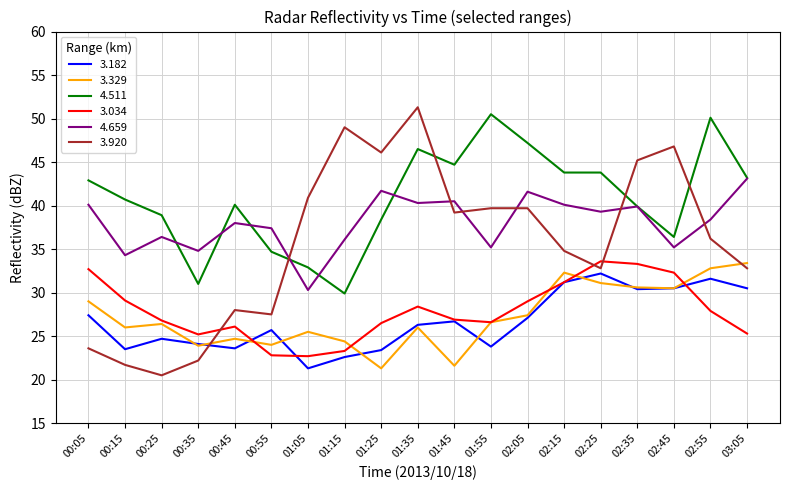

True or false: 3.329 has a value of 6.3 at 01:15.

False